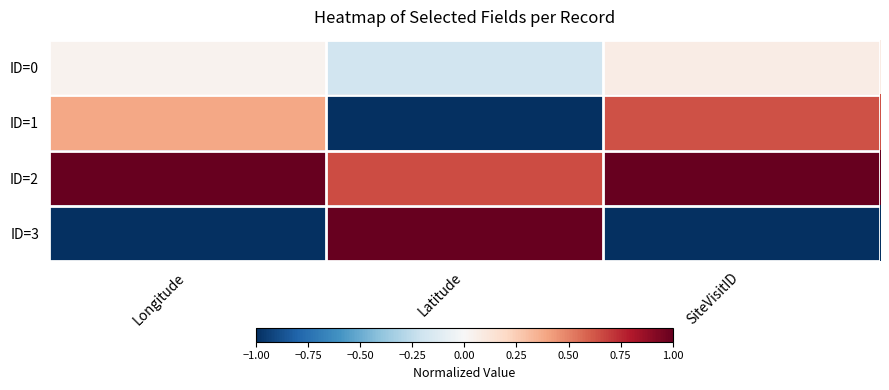

Rank the series at SiteVisitID from highest to lowest value.

ID=2, ID=1, ID=0, ID=3